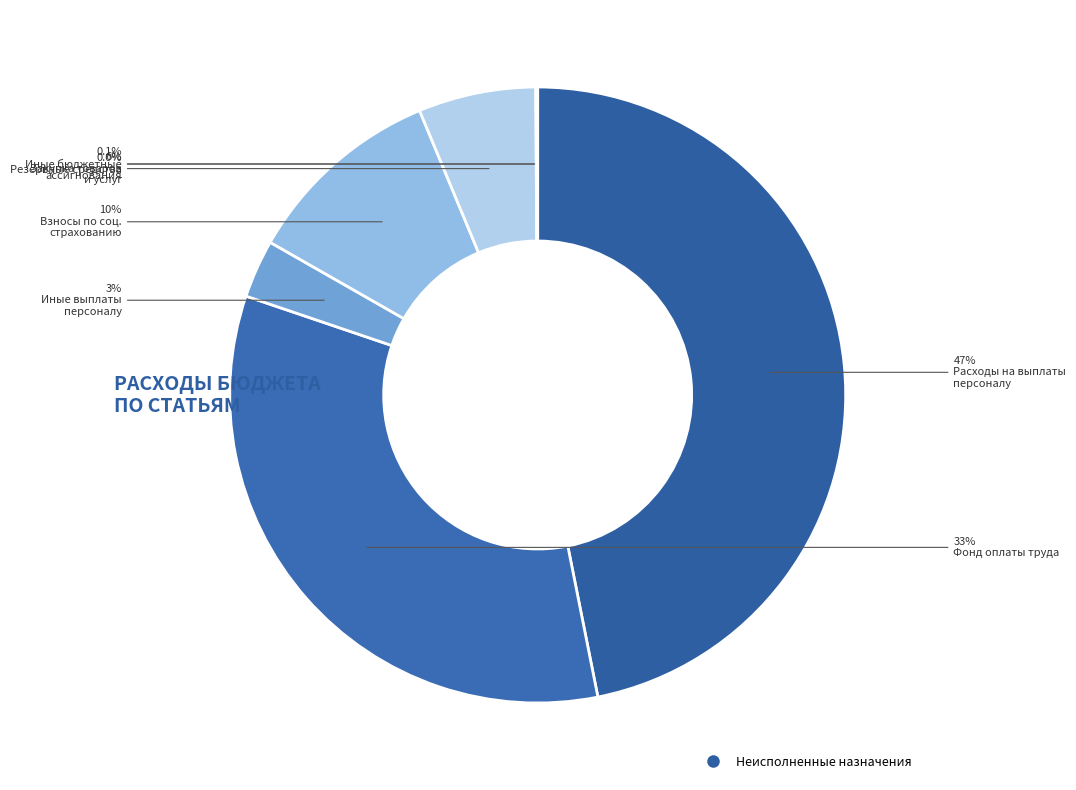

How many segments does this pie chart have?

7